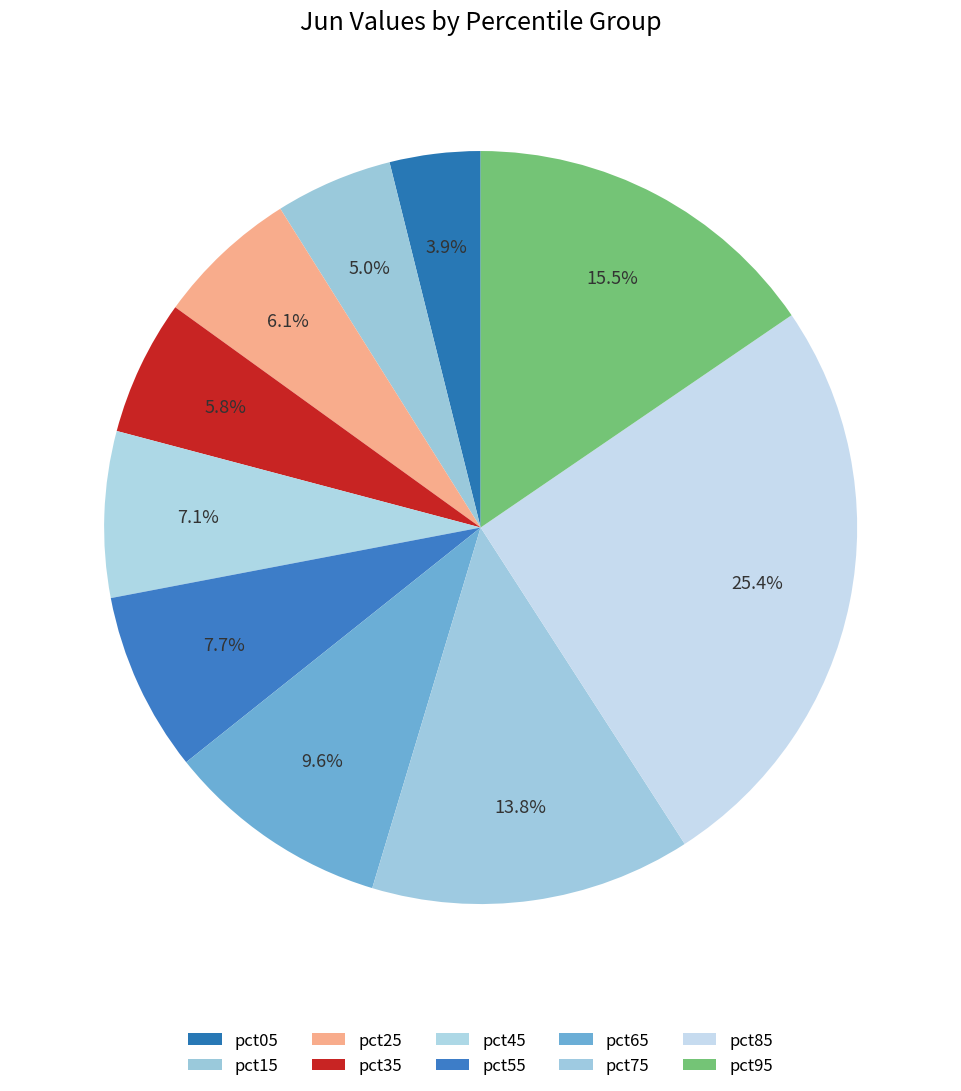

Count the number of slices in the pie.

10